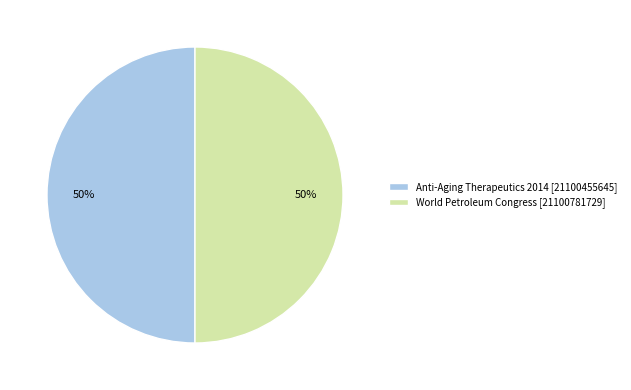

Approximately how many times larger is the value at World Petroleum Congress [21100781729] compared to Anti-Aging Therapeutics 2014 [21100455645]?

1.0